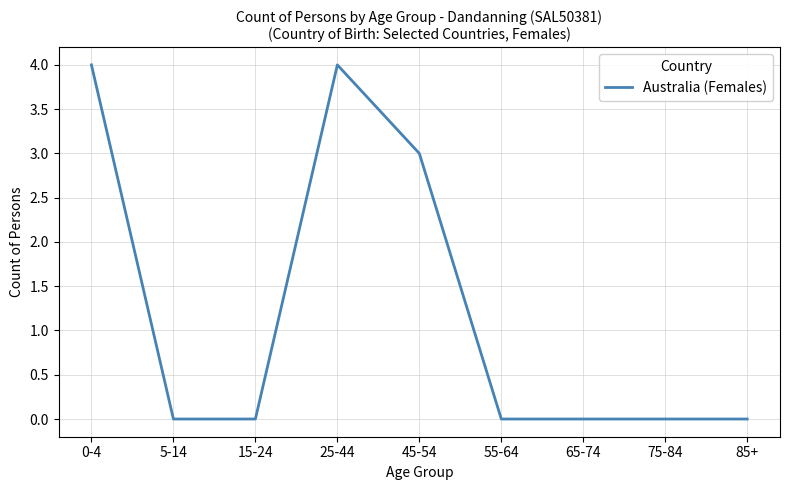

What position from the left is 65-74?

7